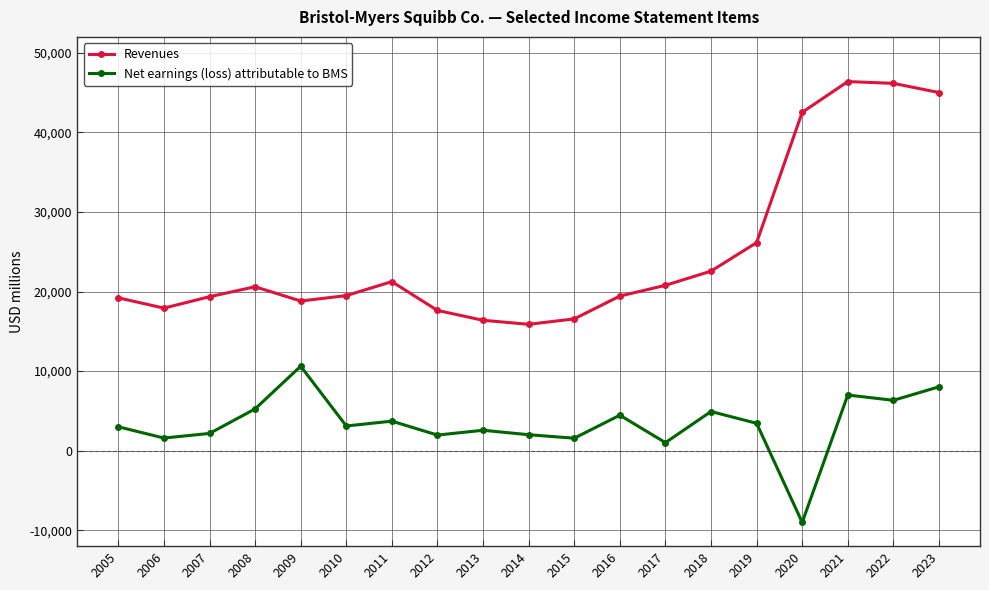

What is the maximum value shown in the chart?

46385